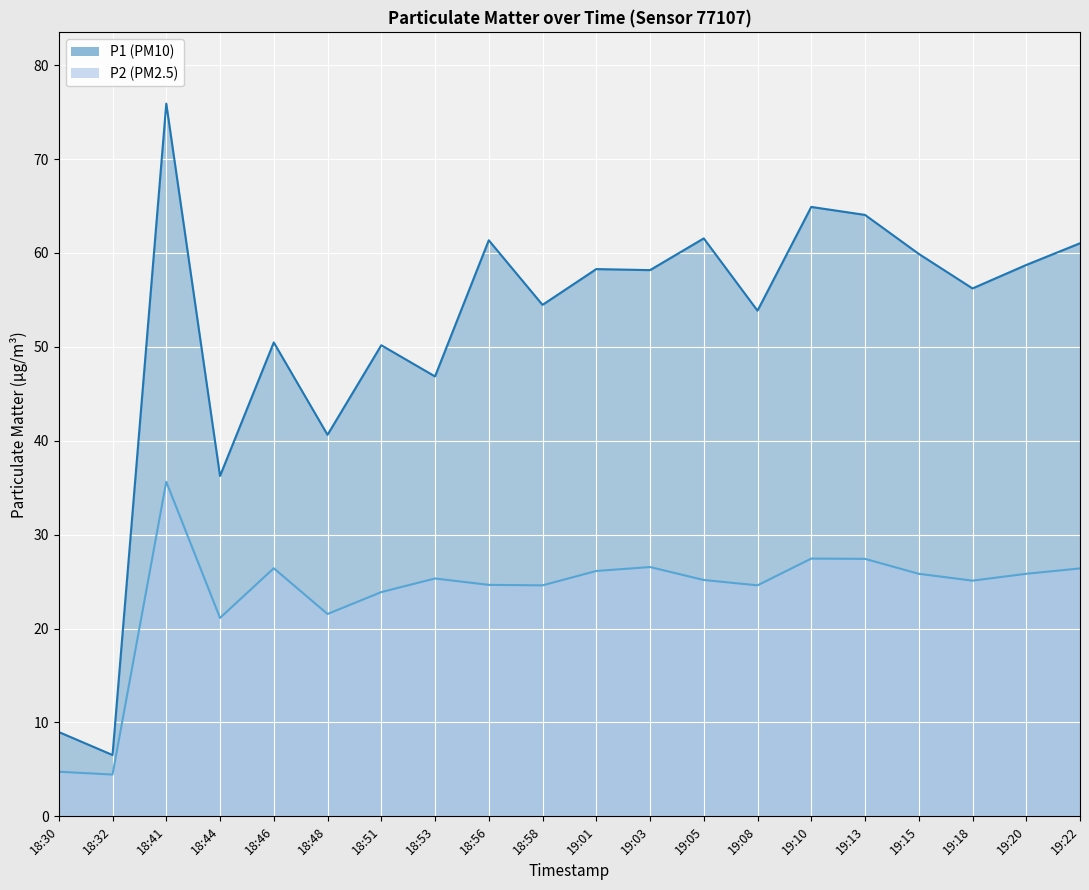

What is the greatest value displayed?

75.9